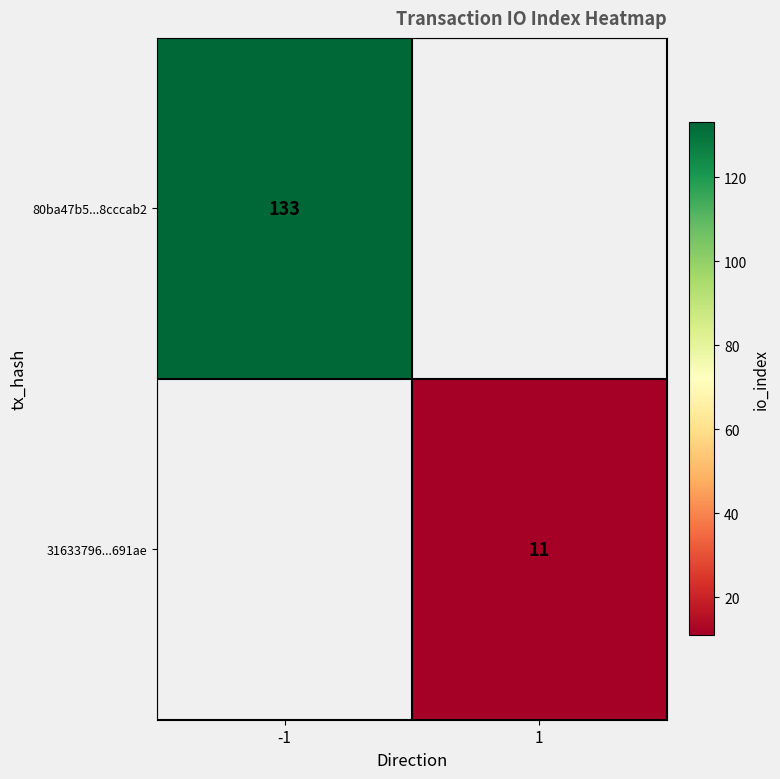

Is it true that 31633796...691ae equals 11 at 1?

True